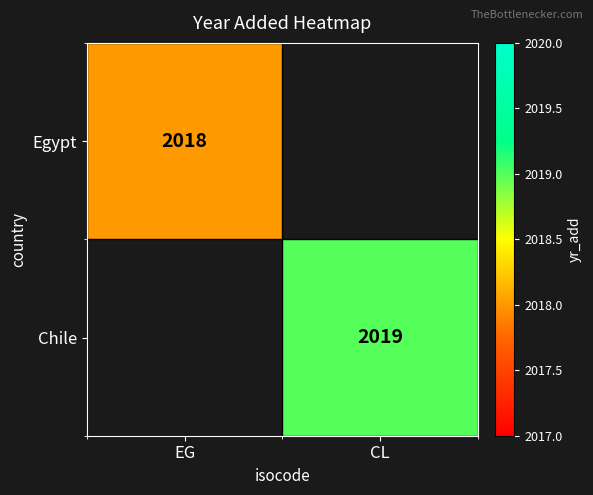

The Egypt series shows 2018 at EG. True or false?

True